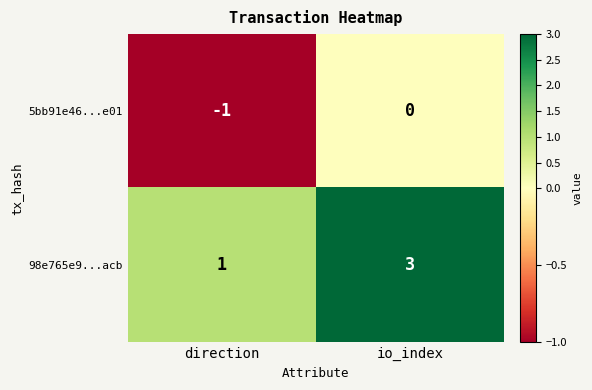

What is the sum of the 98e765e9...acb values at direction and io_index?

4